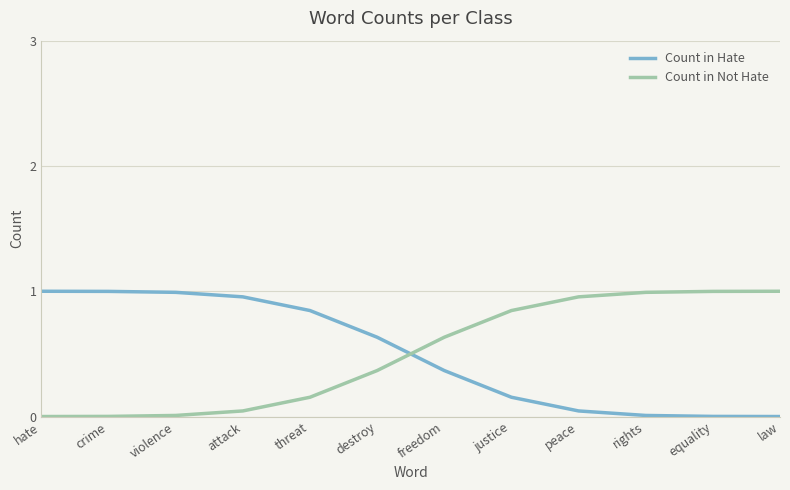

Which series ends up on top after the final intersection of Count in Hate and Count in Not Hate?

Count in Not Hate